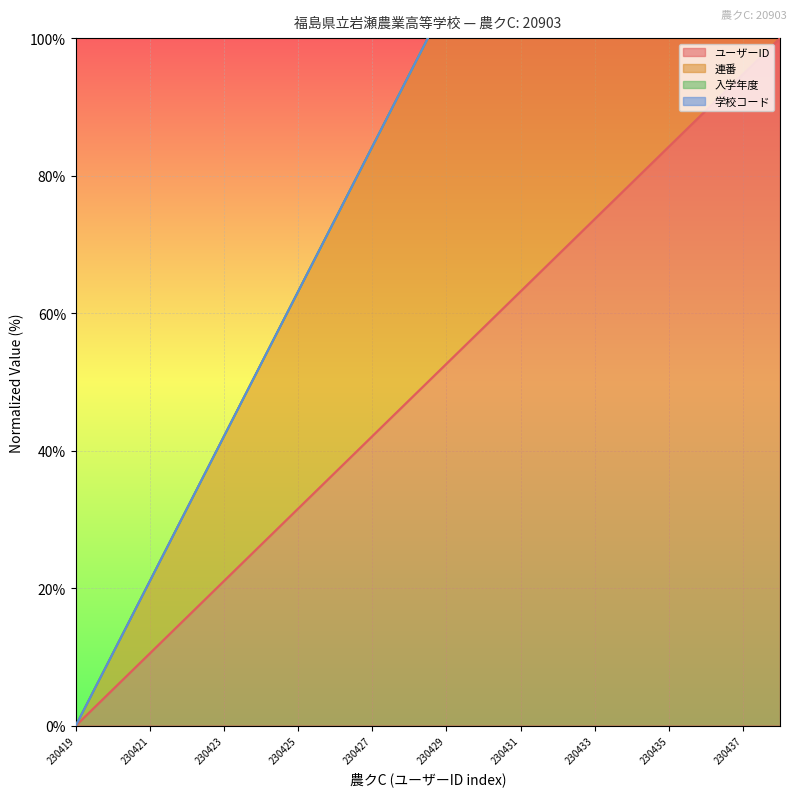

Which category has the lowest value in the ユーザーID series?

230419